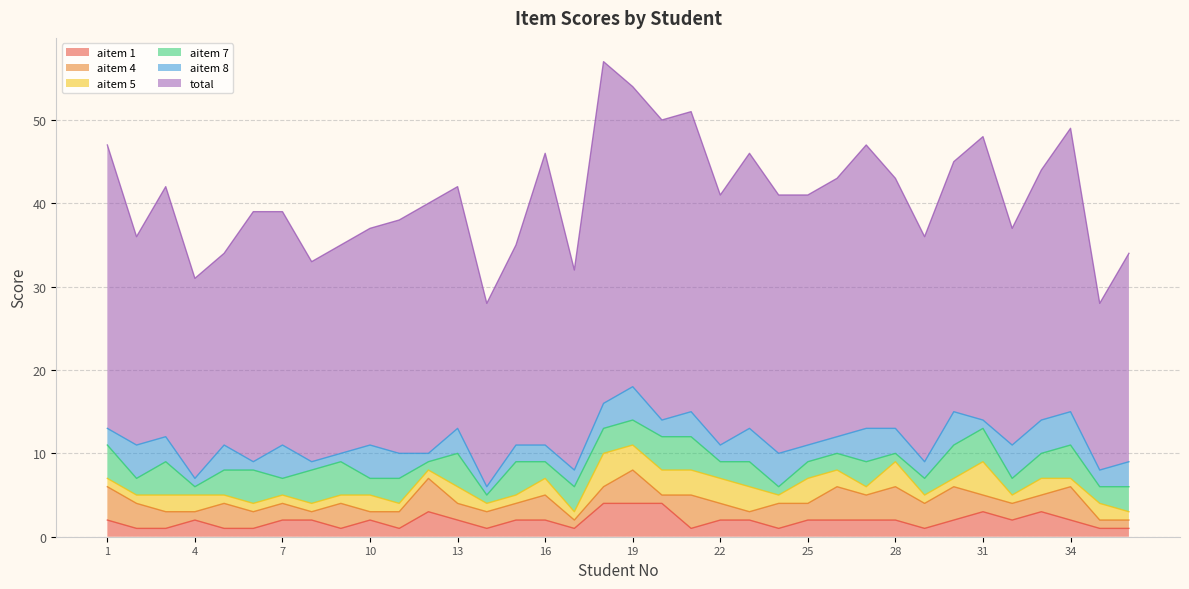

Does the chart have visible grid lines?

Yes